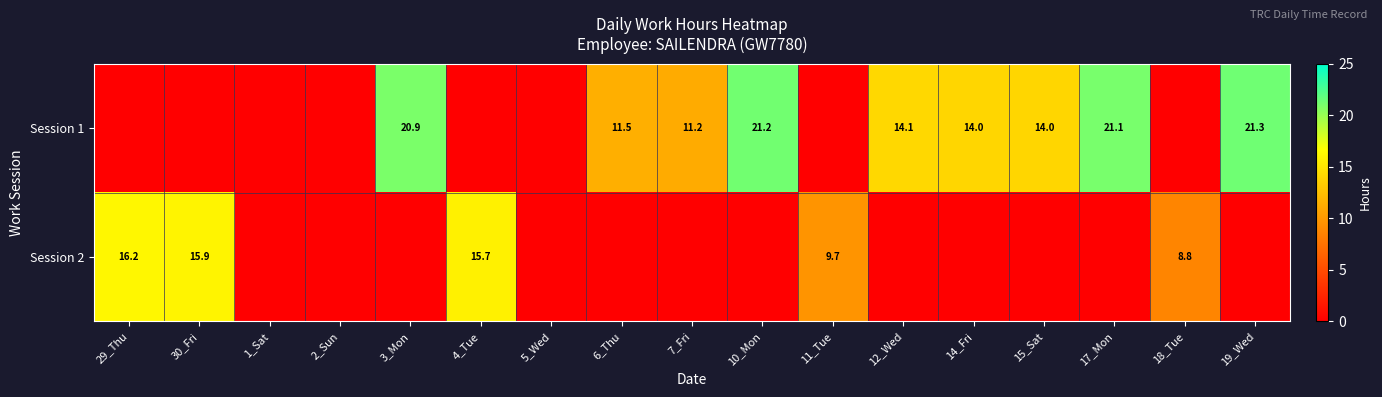

What is the sum of the Session 1 values at 12_Wed and 14_Fri?

28.1